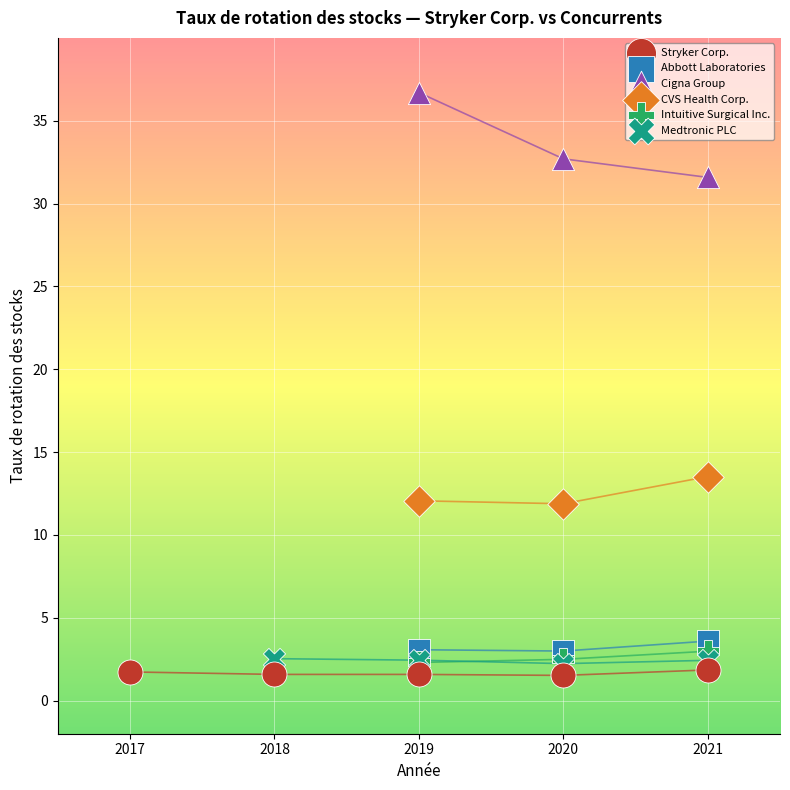

Which series has the widest spread of Y values?

Cigna Group